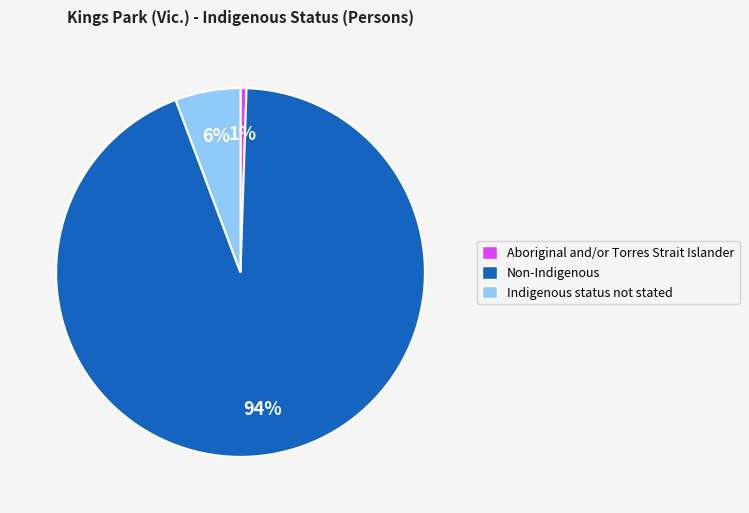

Which slice represents more than half of the pie?

Non-Indigenous